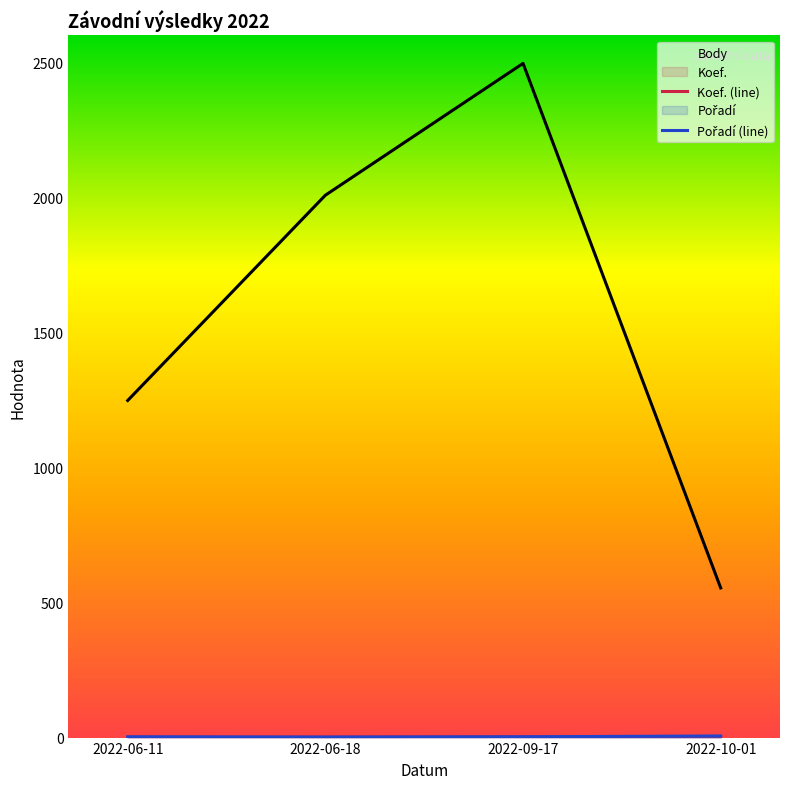

What is the value of the Koef. (line) point at the 2nd from the left?

2